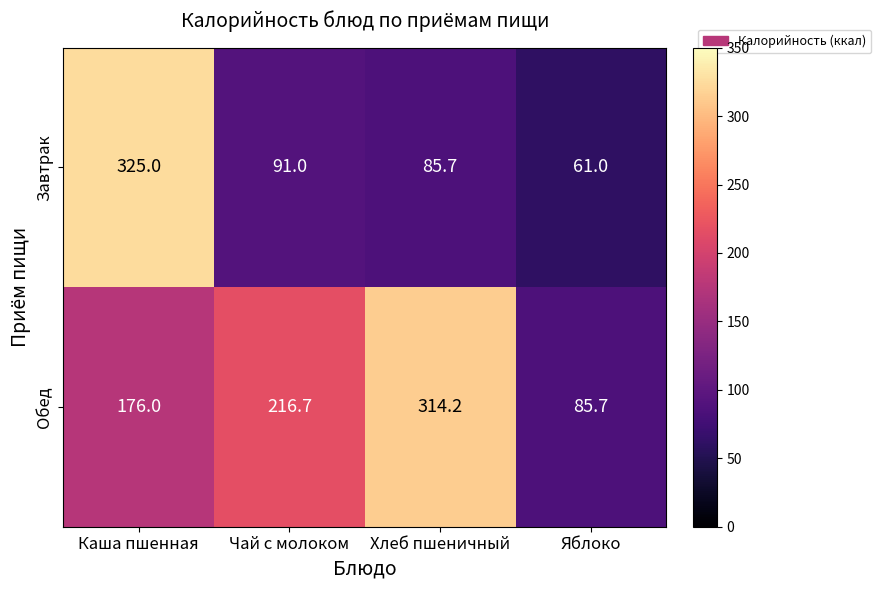

Which label corresponds to the largest value in the chart?

Каша пшенная